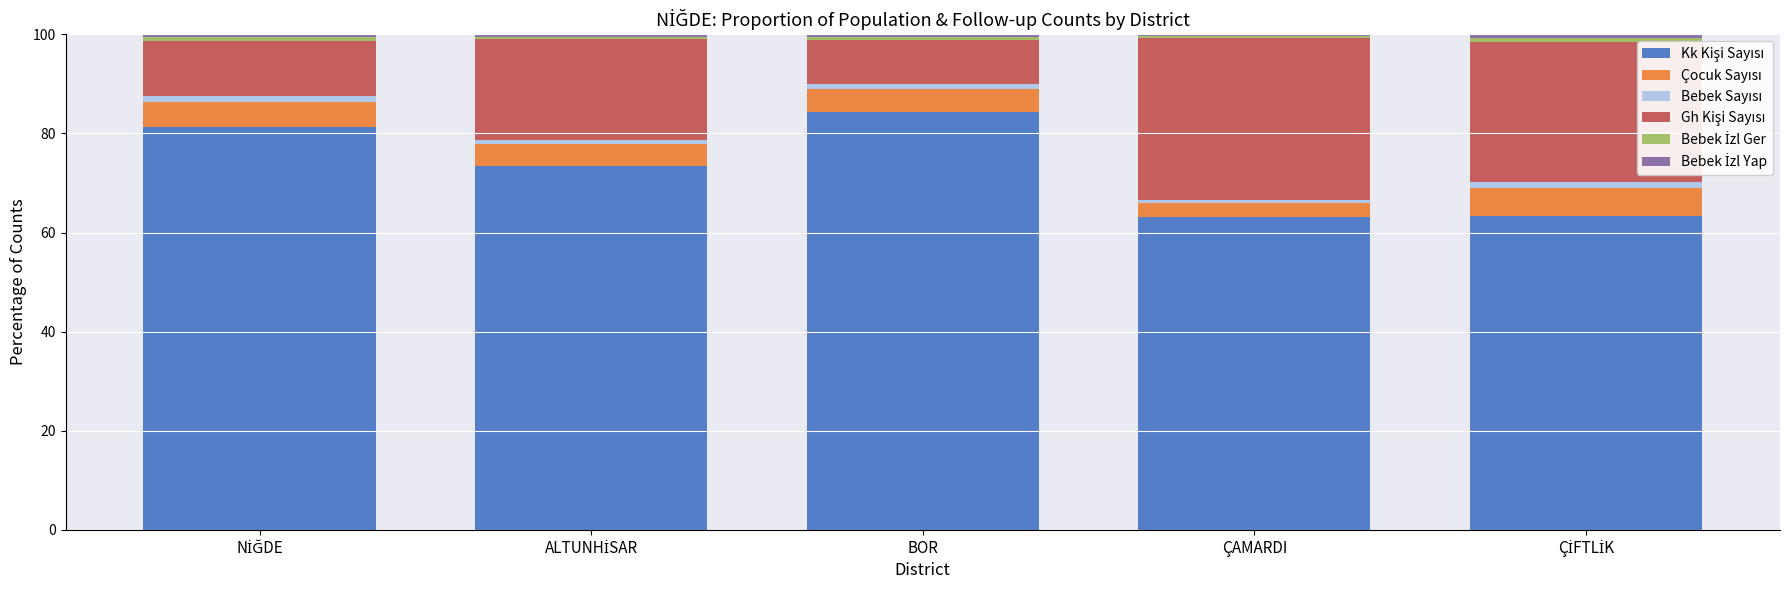

True or false: Bebek İzl Yap has a value of 0.2 at BOR.

False